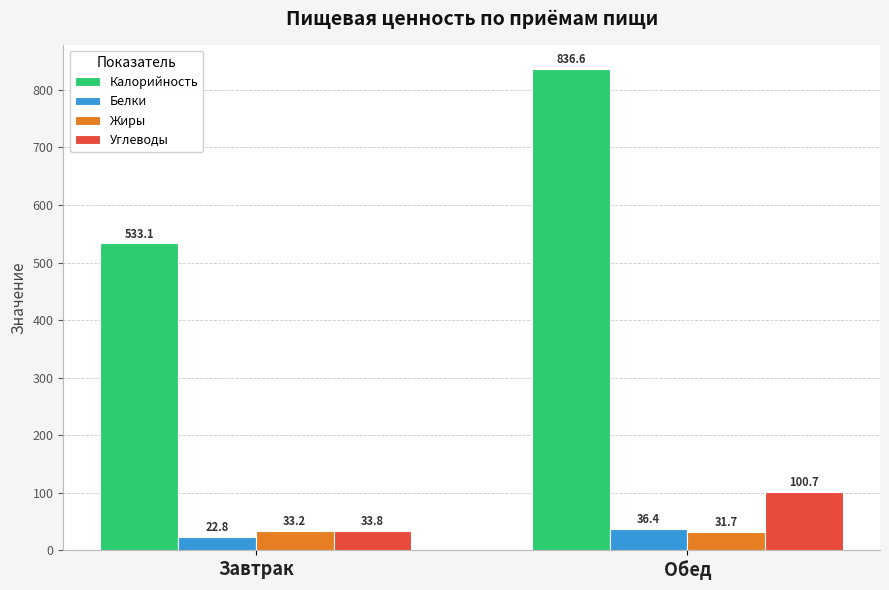

Which series has the widest spread of values?

Калорийность